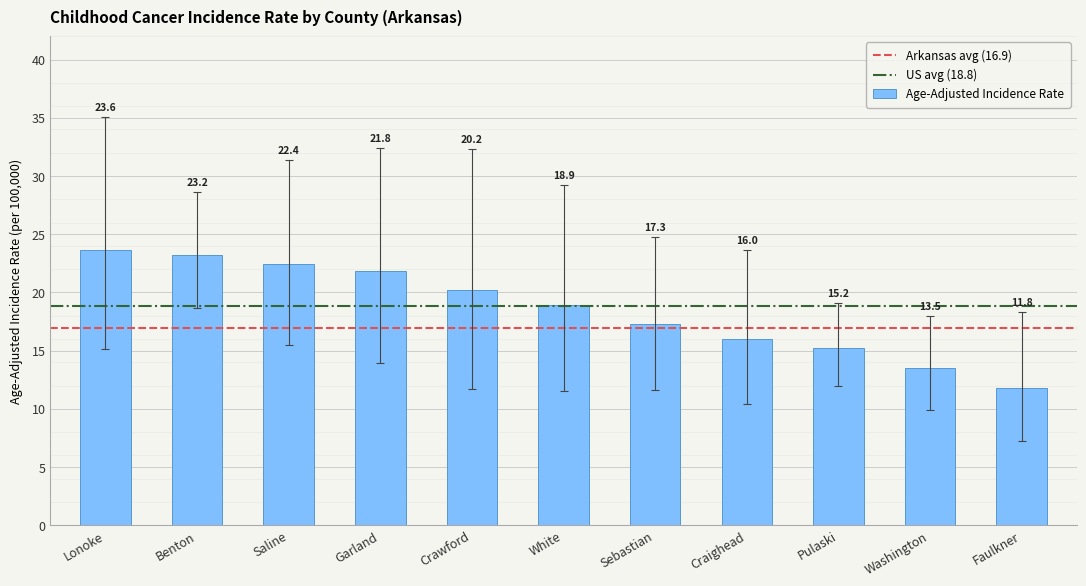

What is the label of the 2nd bar from the left?

Benton